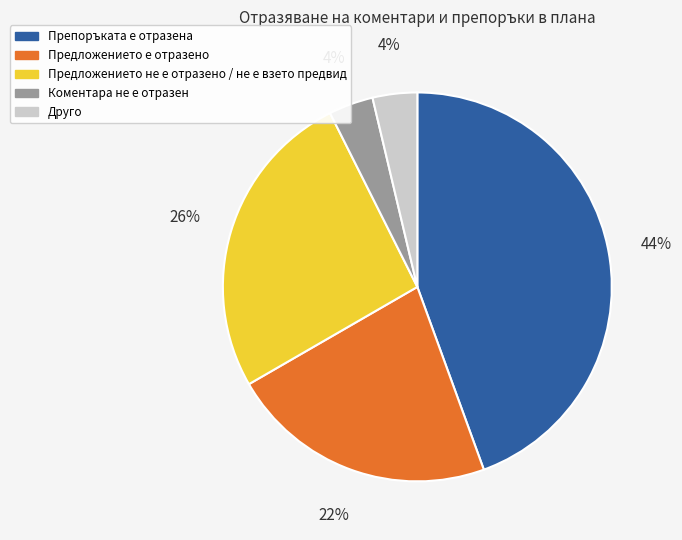

Is the sum of Коментара не е отразен and Препоръката е отразена greater than half?

No